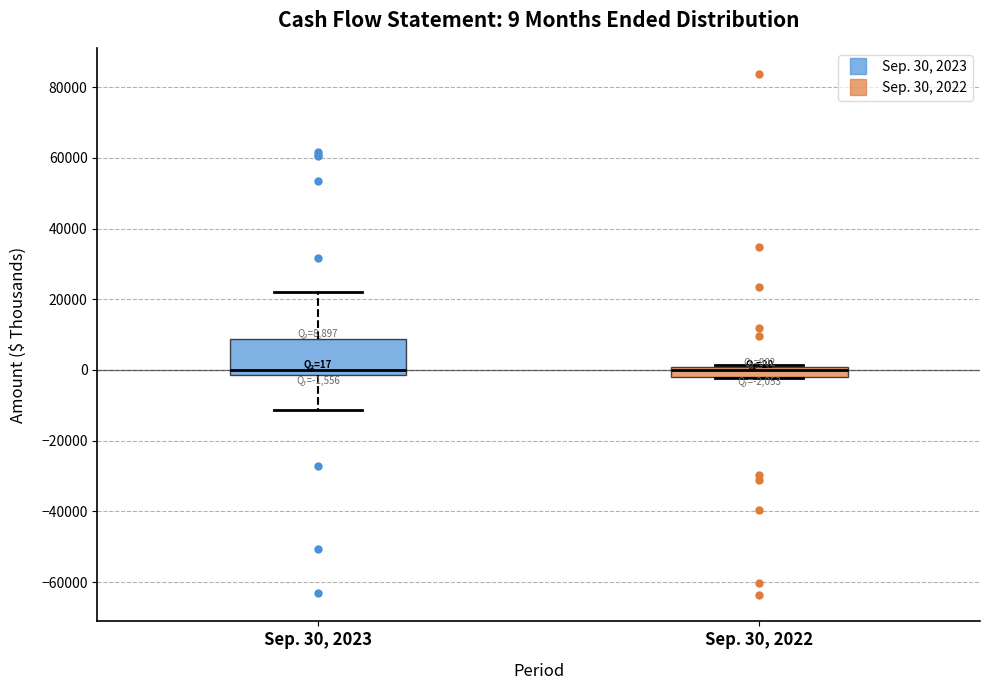

Comparing the boxes themselves (not the whiskers), which one is the tallest?

Sep. 30, 2023